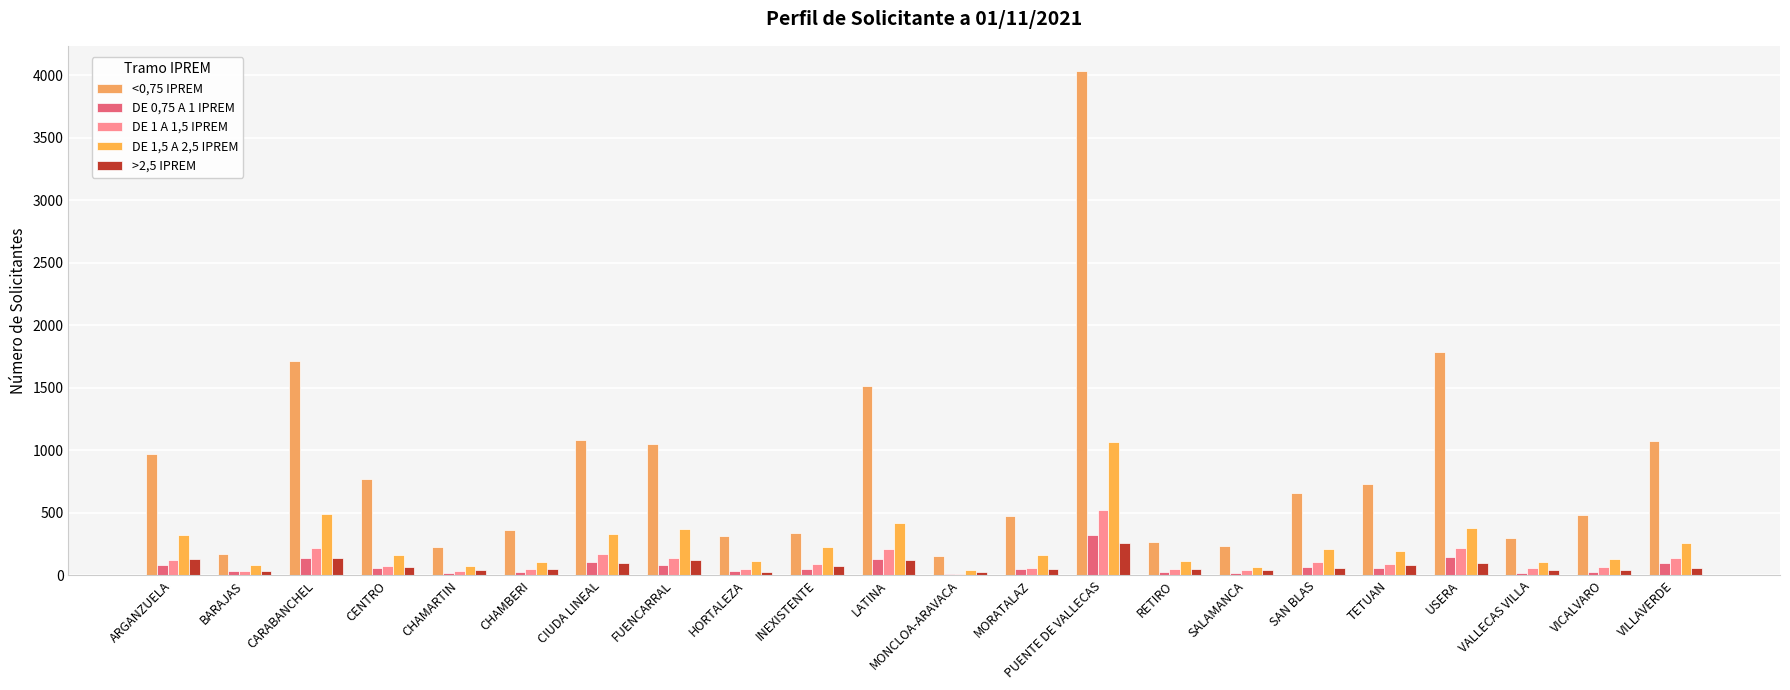

What is the total value across all series at HORTALEZA?

531